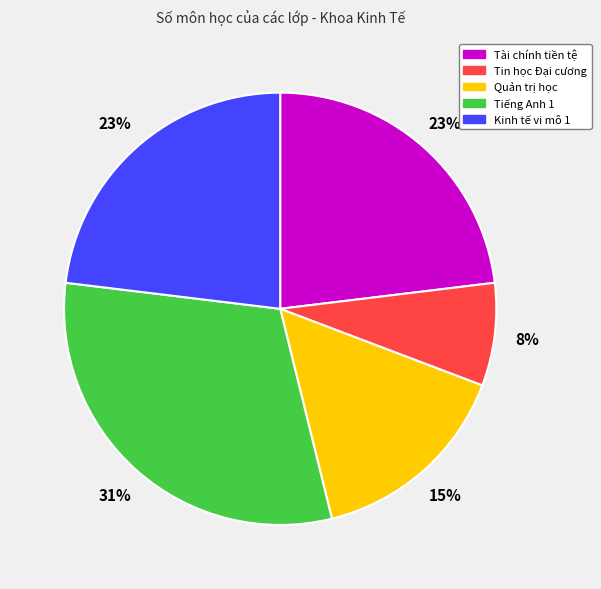

Which slice is the largest?

Tiếng Anh 1